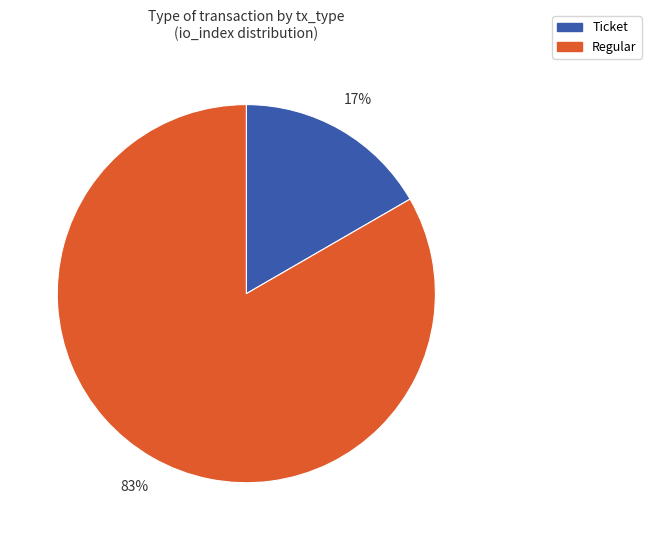

The Ticket slice represents 1% of the pie. True or false?

False